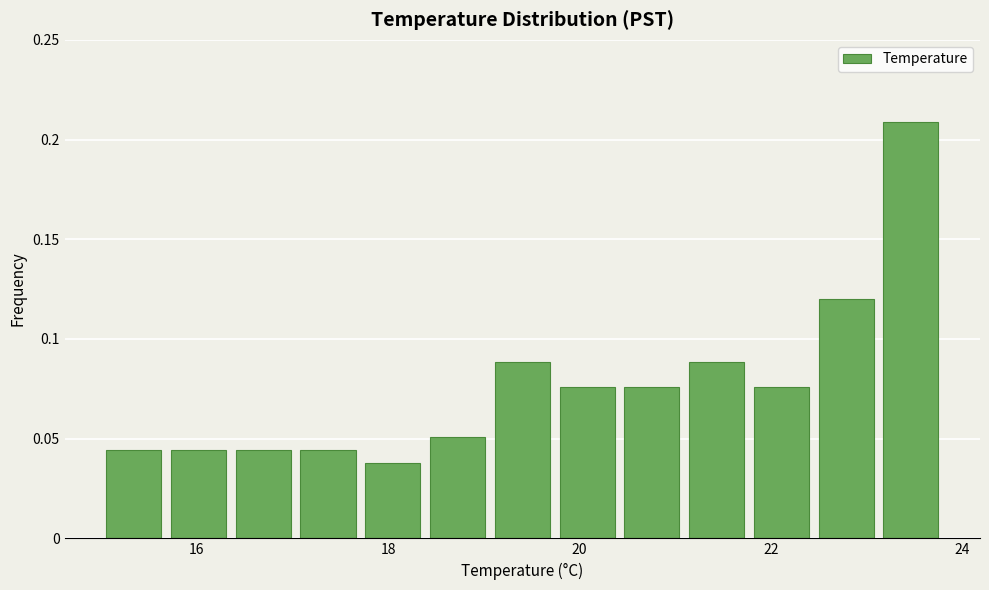

Around what value on the x-axis is the tallest bar? Give the approximate position of its centre, as read against the axis.

23.4